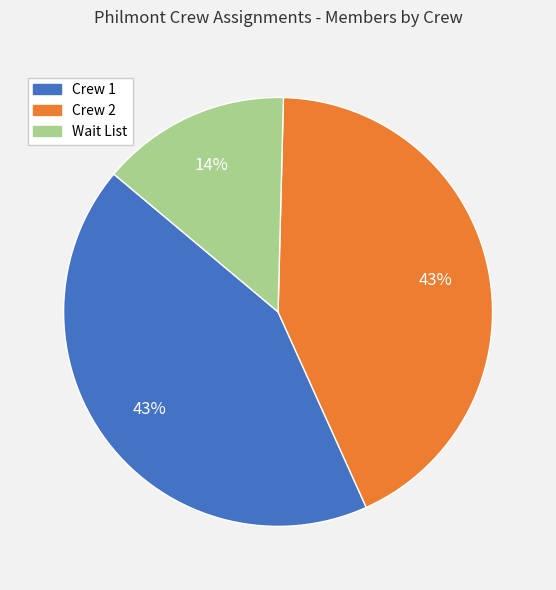

Is the sum of Wait List and Crew 2 greater than half?

Yes